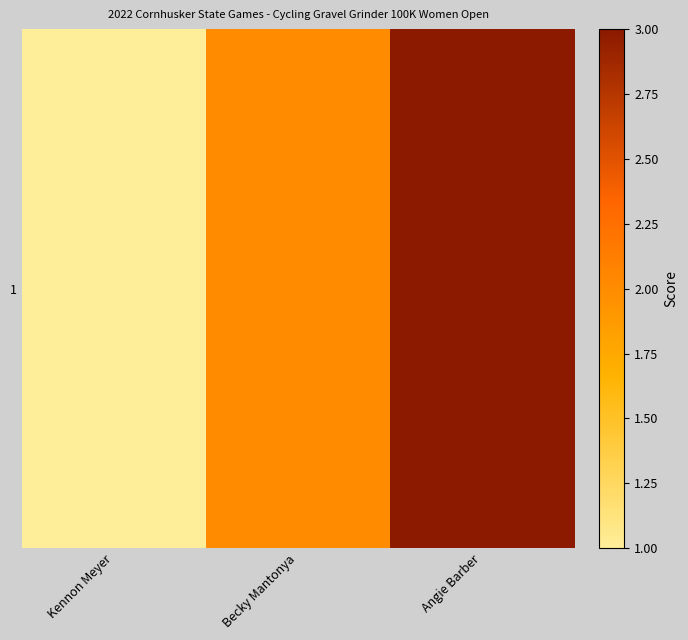

At which label is the value closest to 2?

Becky Mantonya